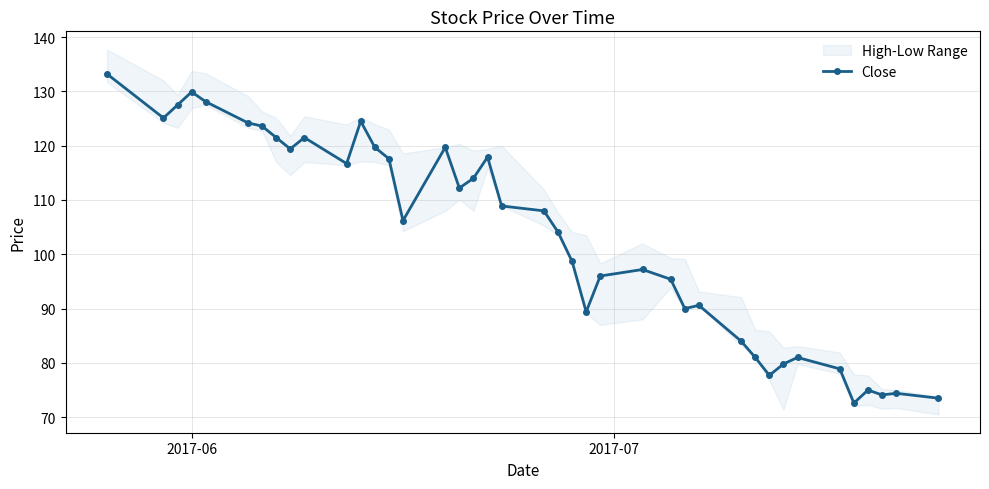

What is the value of the Close point at the 12th from the left?

124.5